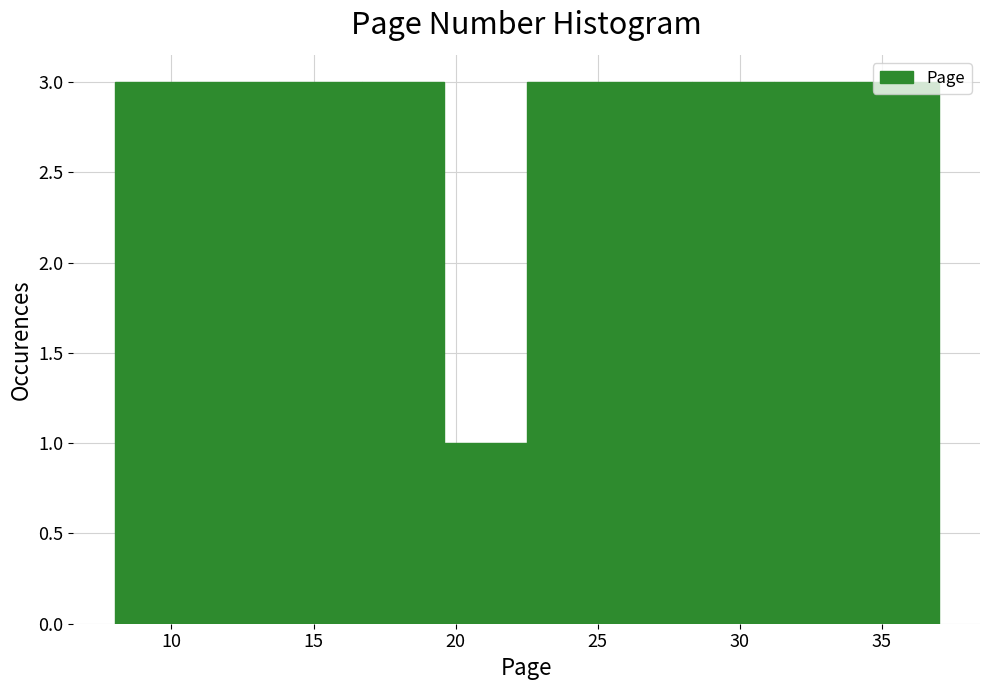

What is the height of the bar covering 10.9 to 13.8 on the x-axis? Neither the bar edges nor the heights are printed on the chart, so give them approximately, as read against the axes.

3